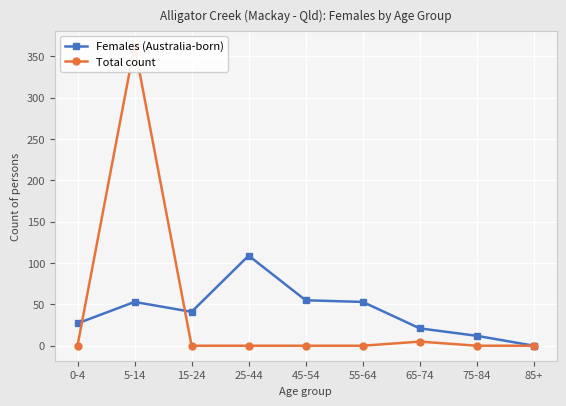

Reading left to right, extract all data points from this chart.

Females (Australia-born): 27	53	41	109	55	53	21	12	0
Total count: 0	363	0	0	0	0	5	0	0